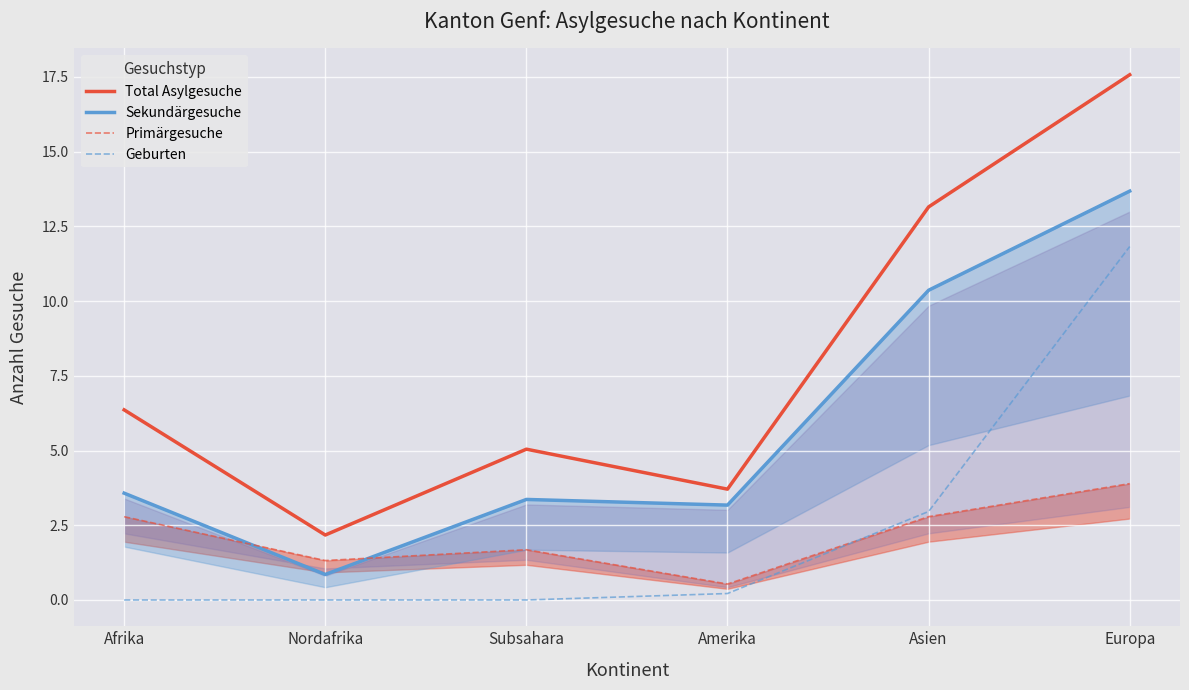

Where is Primärgesuche nearest to the value 2?

Subsahara